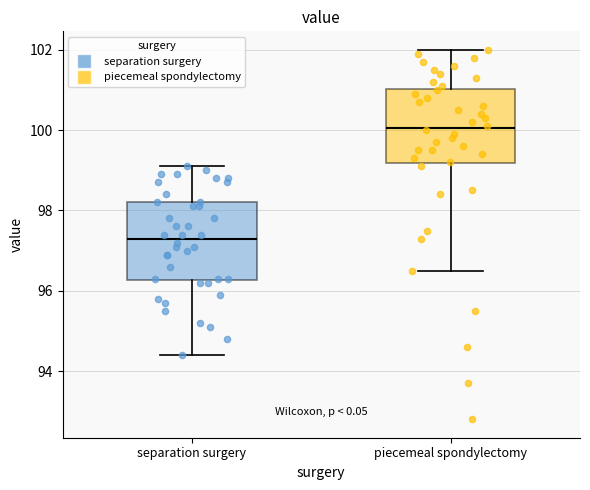

Reading left to right, read every box against the y-axis: the position of its median line, the range the box covers, and the ends of its whiskers. The values are not printed on the chart, so give them approximately, as read against the axis.

separation surgery: median 97.4, box 96.2 to 98.2, whiskers 94.4 to 99.2
piecemeal spondylectomy: median 100.0, box 99.2 to 101.0, whiskers 96.6 to 102.0